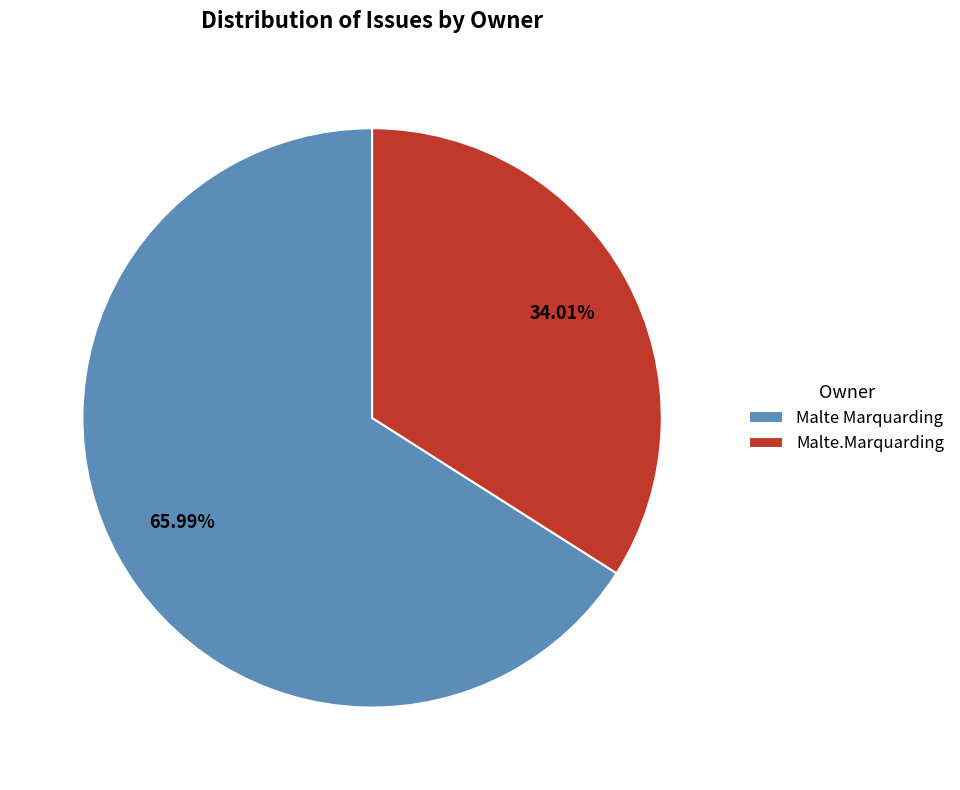

How much of the chart is everything except Malte Marquarding?

34.0%